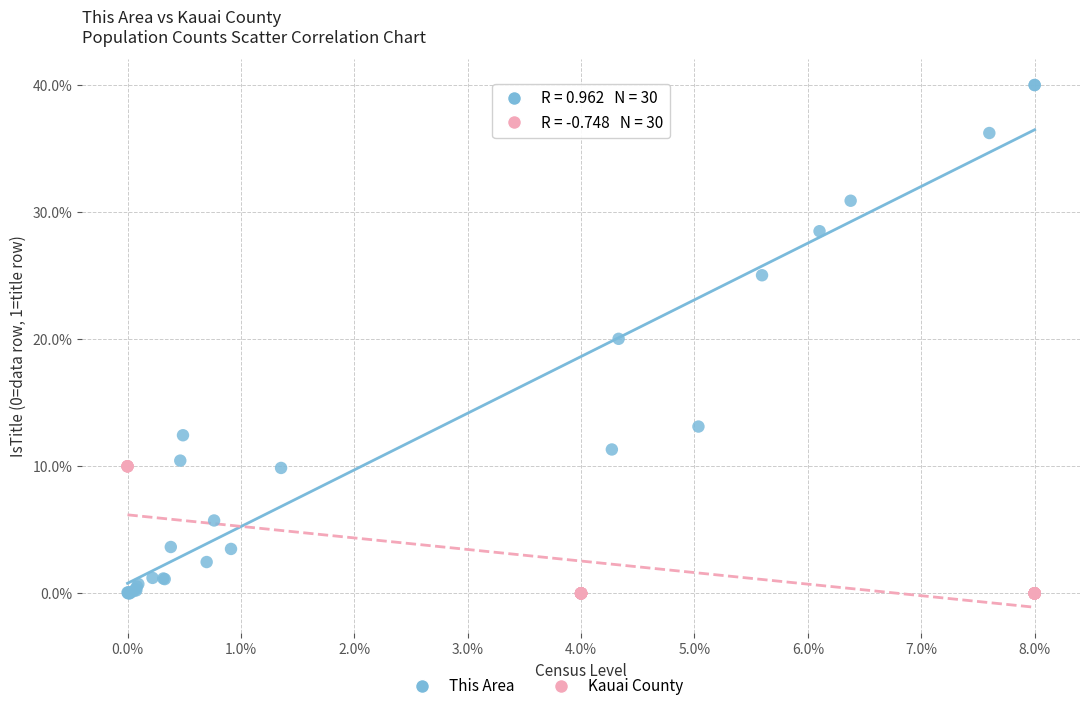

Which series has the widest spread of Y values?

This Area